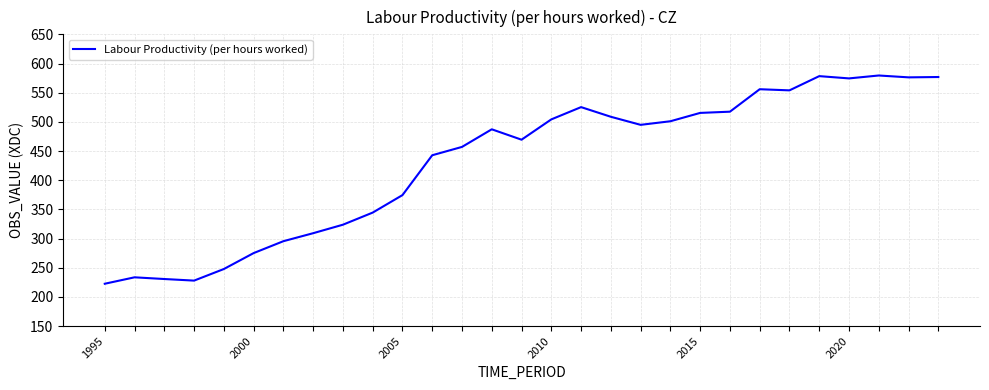

How many values are below 487?

14